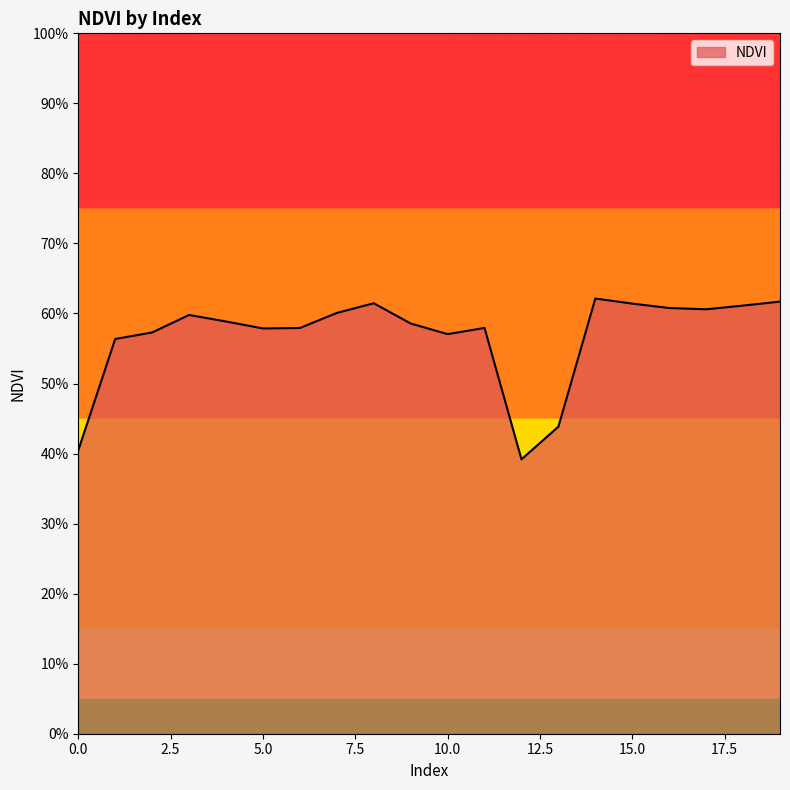

At which category does the data reach its first local valley?

5